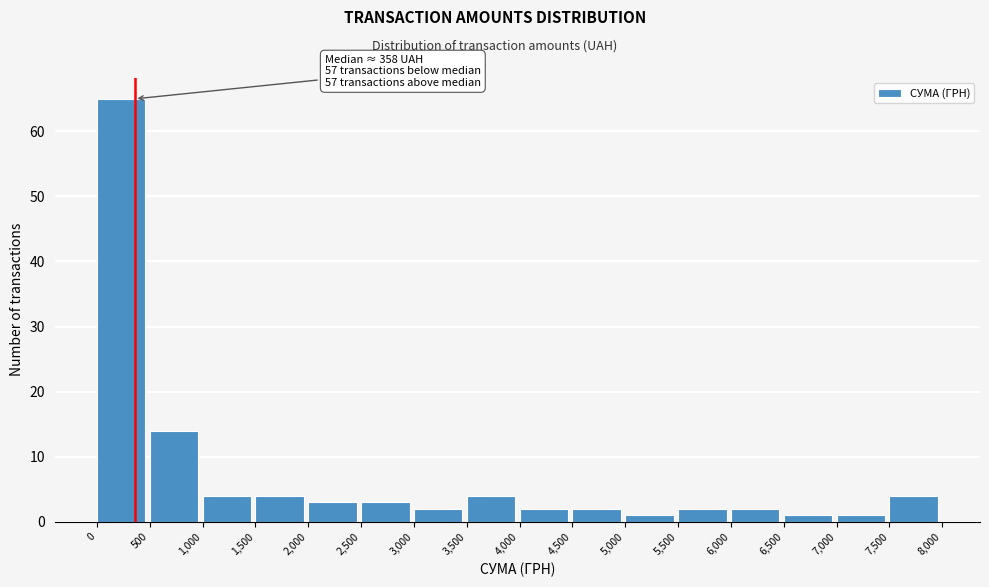

Which range on the x-axis has the tallest bar?

0 to 500